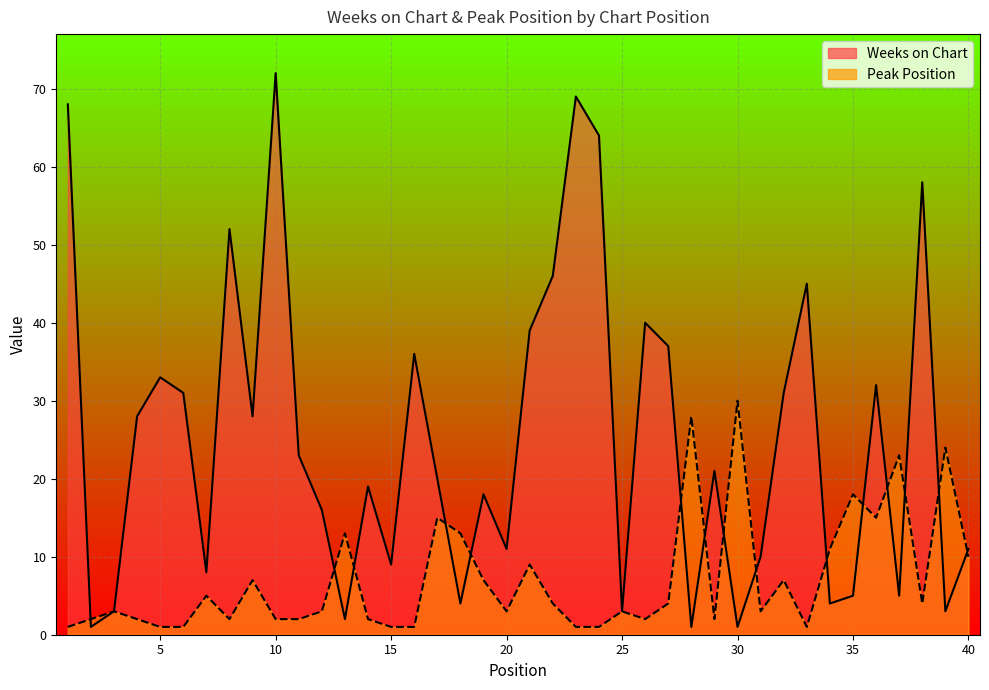

Which series has the largest total across all categories?

Weeks on Chart